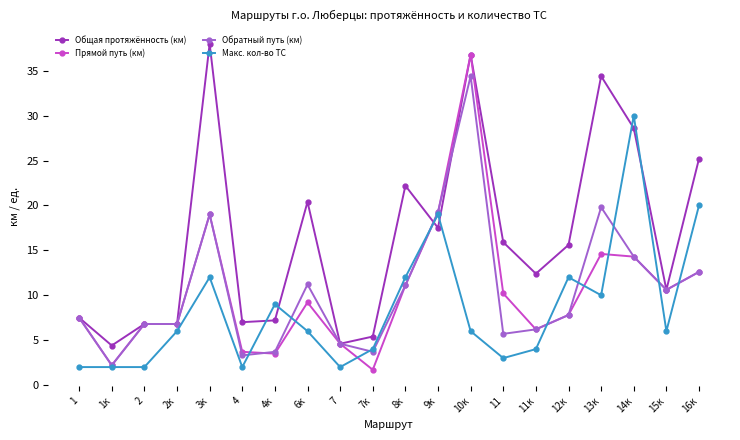

Does the chart display data point markers on the line(s)?

Yes